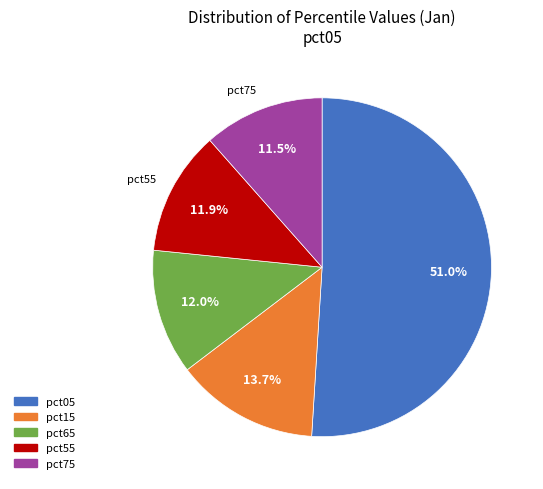

Do pct05 and pct15 together represent more than half of the pie?

Yes